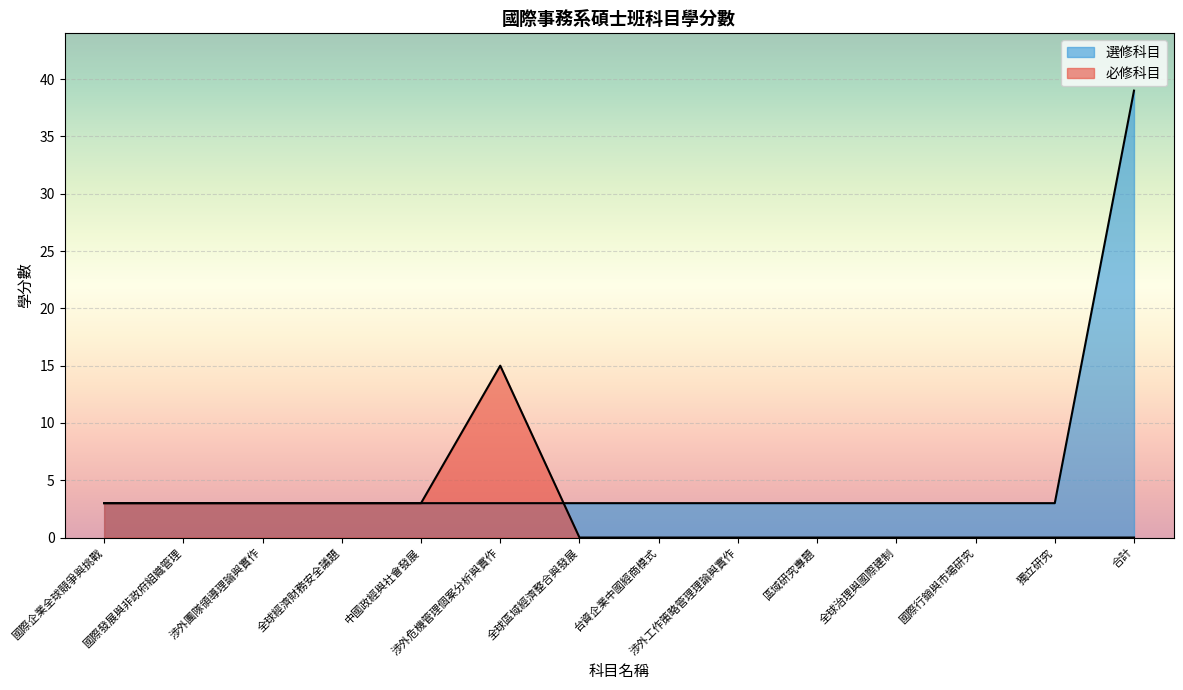

What position from the right is 全球經濟財務安全議題?

11